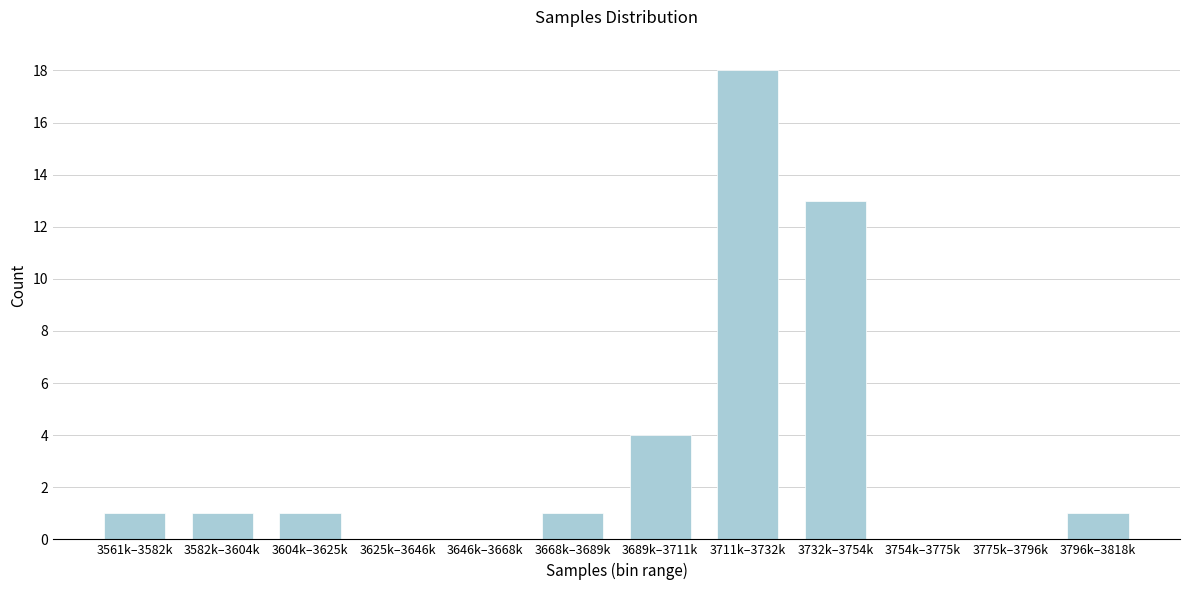

Reading left to right, list all the values displayed in this chart.

3561k–3582k=1	3582k–3604k=1	3604k–3625k=1	3625k–3646k=0	3646k–3668k=0	3668k–3689k=1	3689k–3711k=4	3711k–3732k=18	3732k–3754k=13	3754k–3775k=0	3775k–3796k=0	3796k–3818k=1